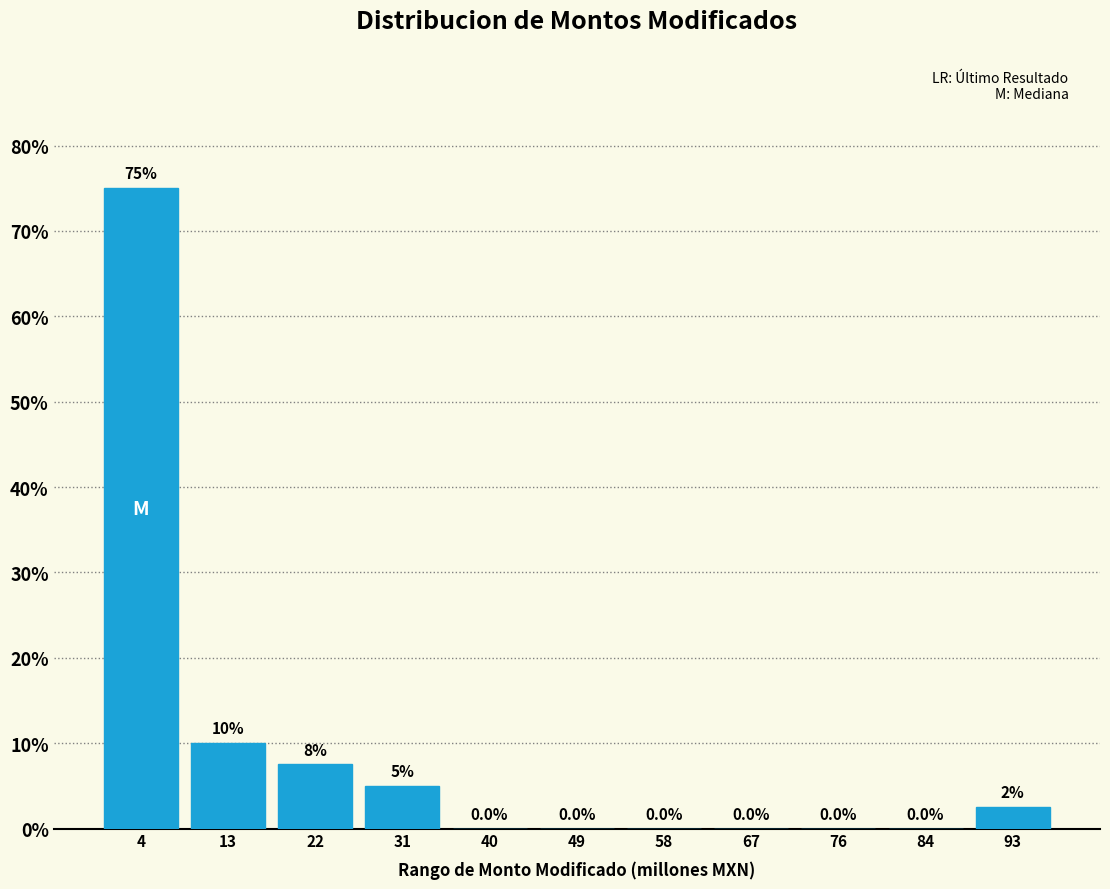

Over which range of the x-axis is the bar tallest?

0 to 9